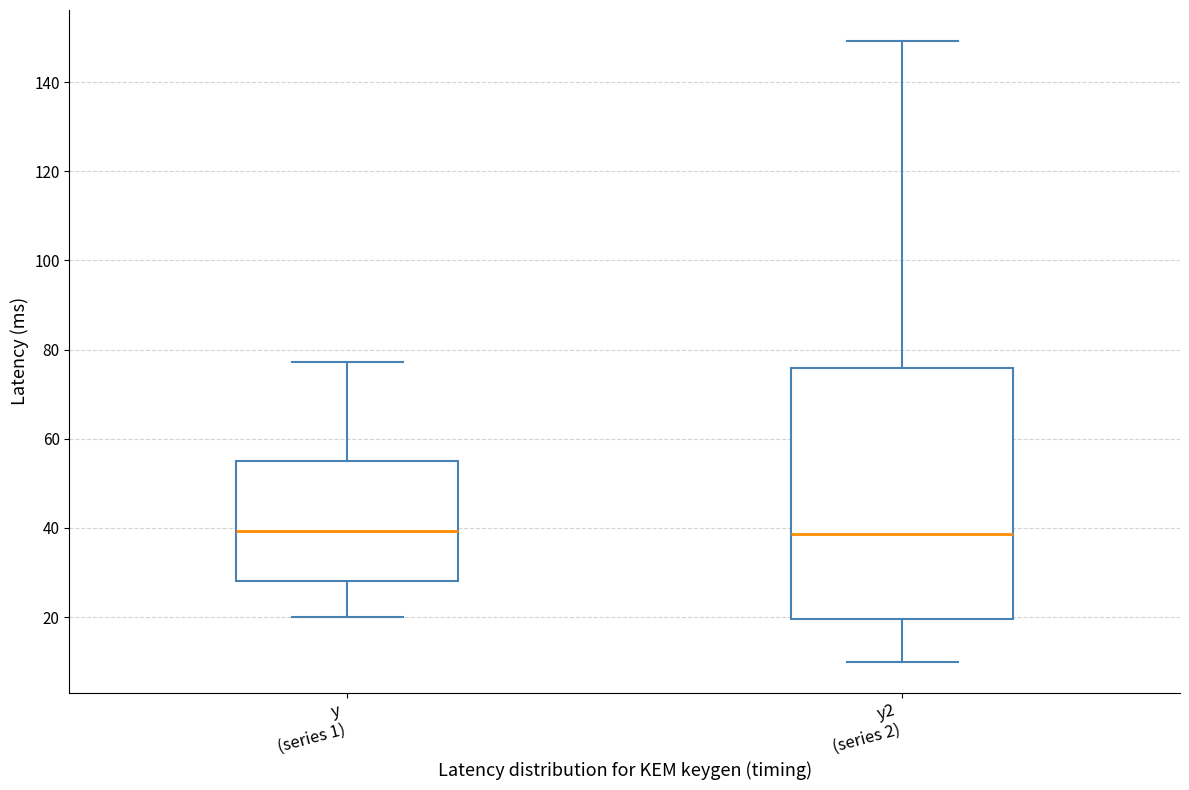

Which box is the tallest, from its lower edge to its upper edge?

y2 (series 2)